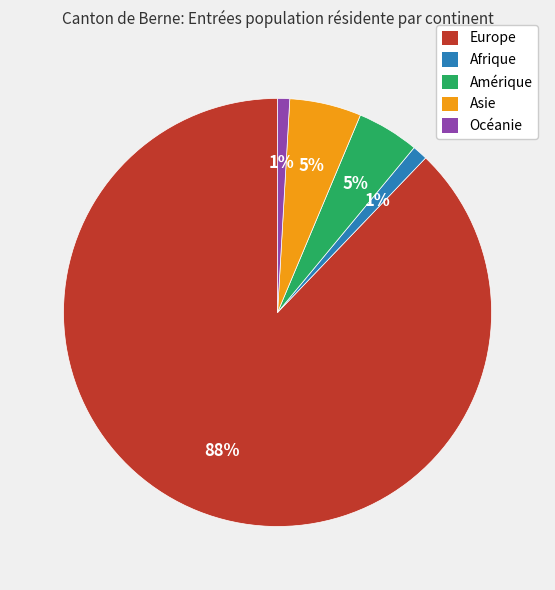

Which category has the biggest portion of the pie?

Europe